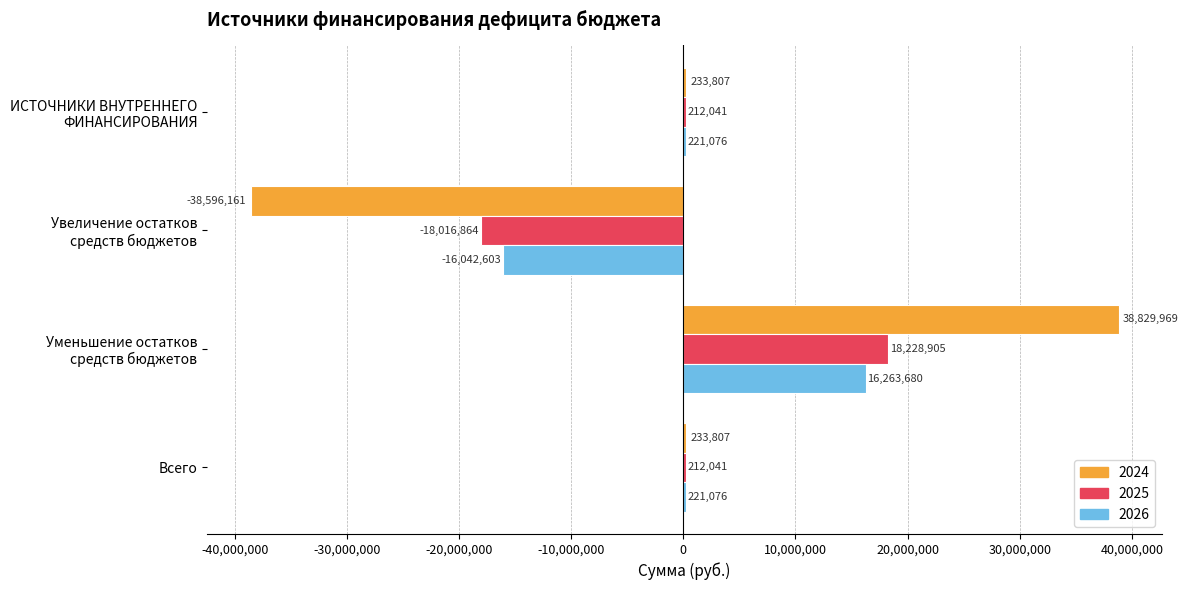

What is the average value of the 2024 series?

175355.5